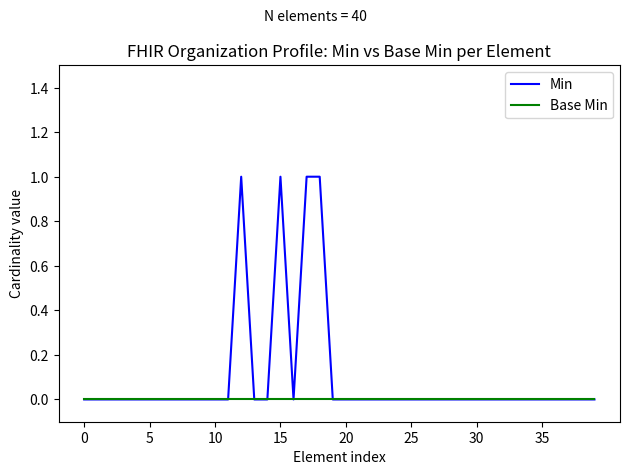

What is the difference between the maximum and second lowest values in the Min series?

1